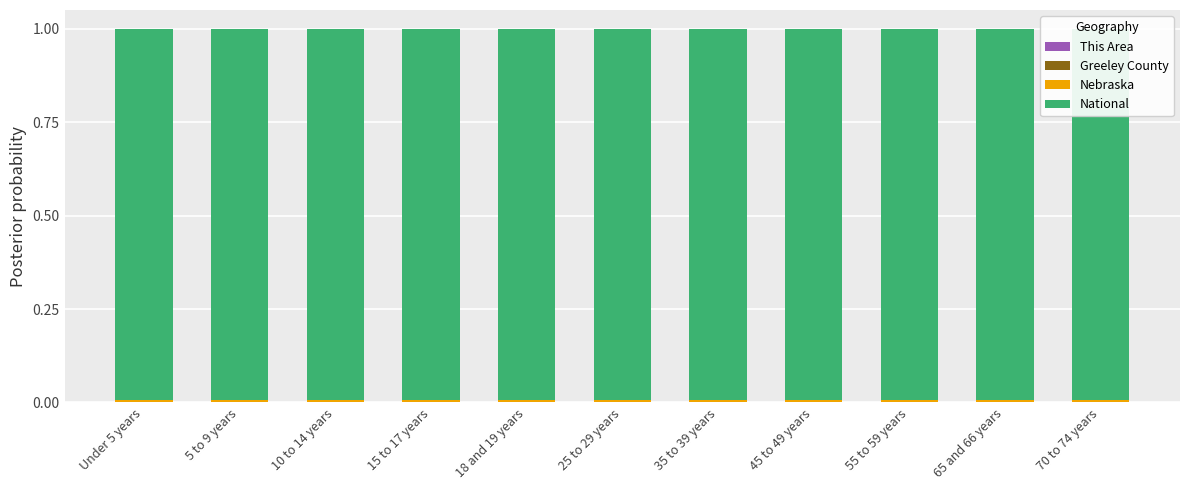

How many series are shown in this chart?

4